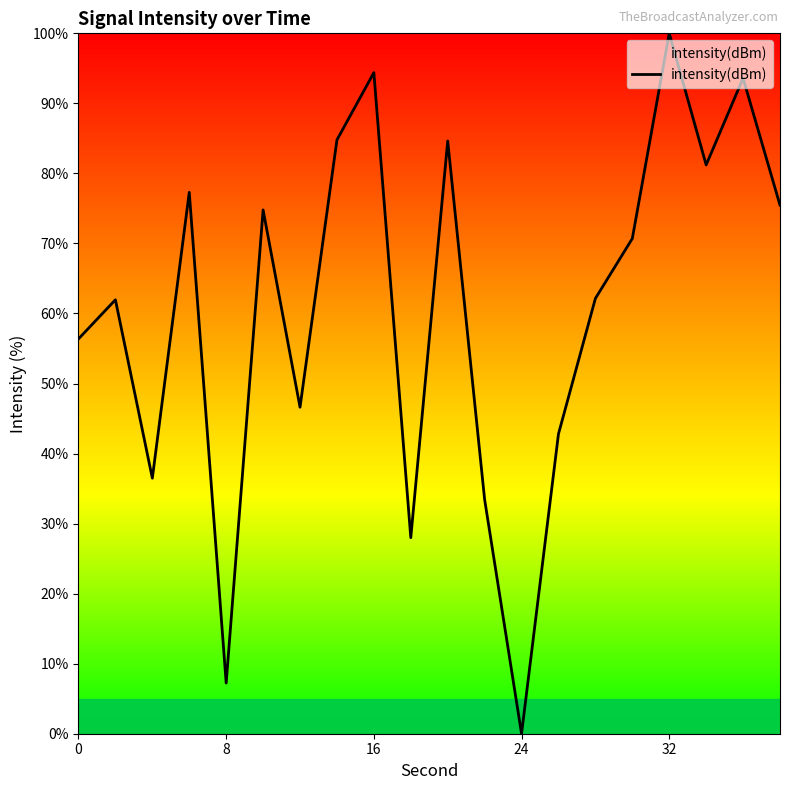

What is the difference between the maximum and minimum values?

100.0